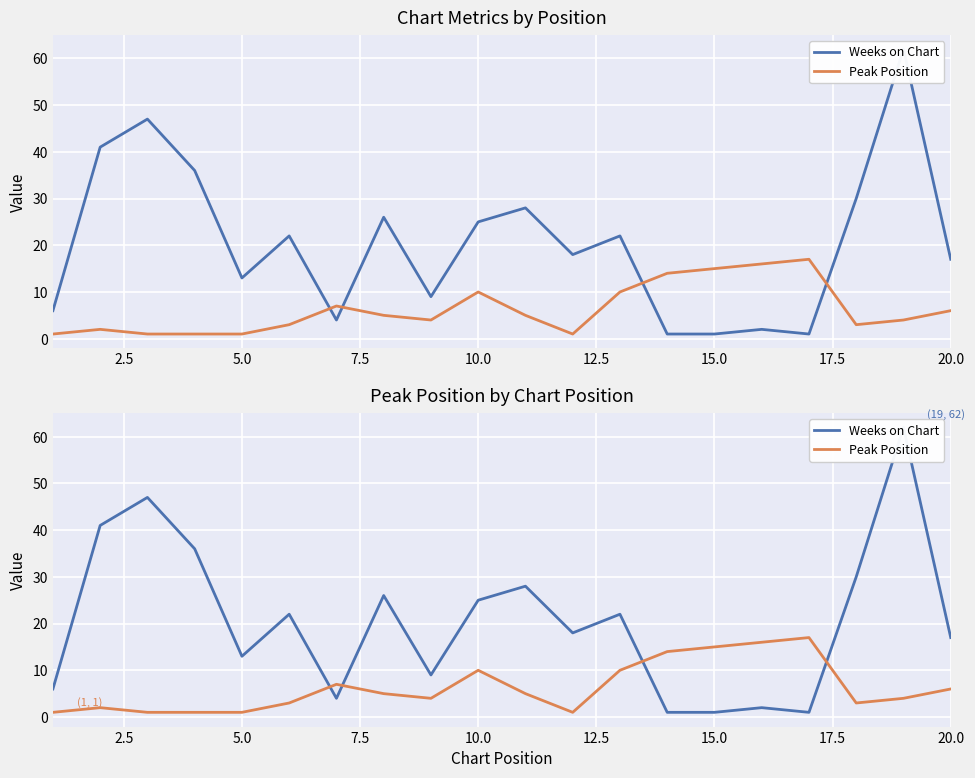

The Peak Position series shows 0 at 5.0. True or false?

False